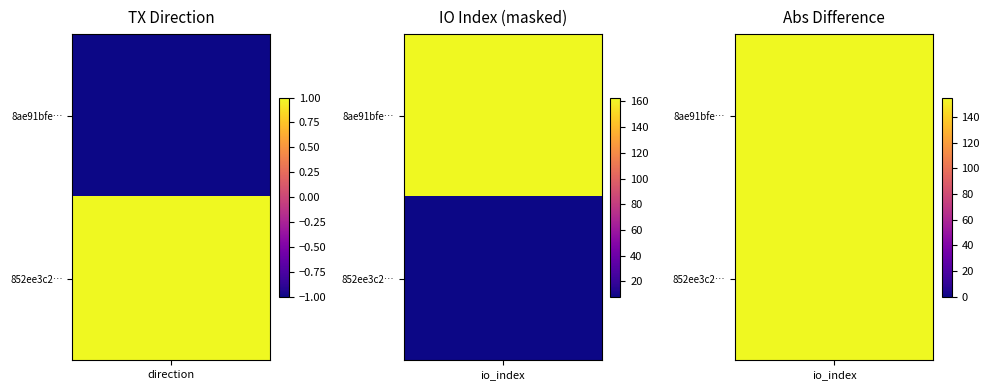

What is the highest value of the 8ae91bfe5abffc76fffd9080079babdf865095d series?

163